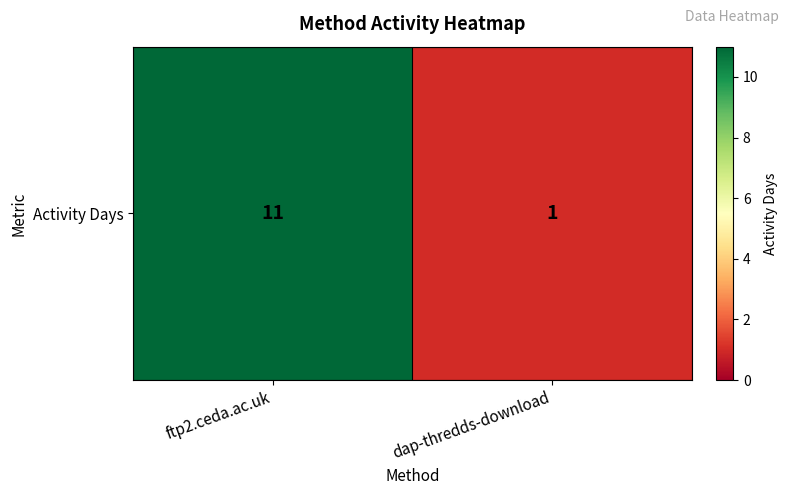

Is it true that the value at ftp2.ceda.ac.uk is 20?

False